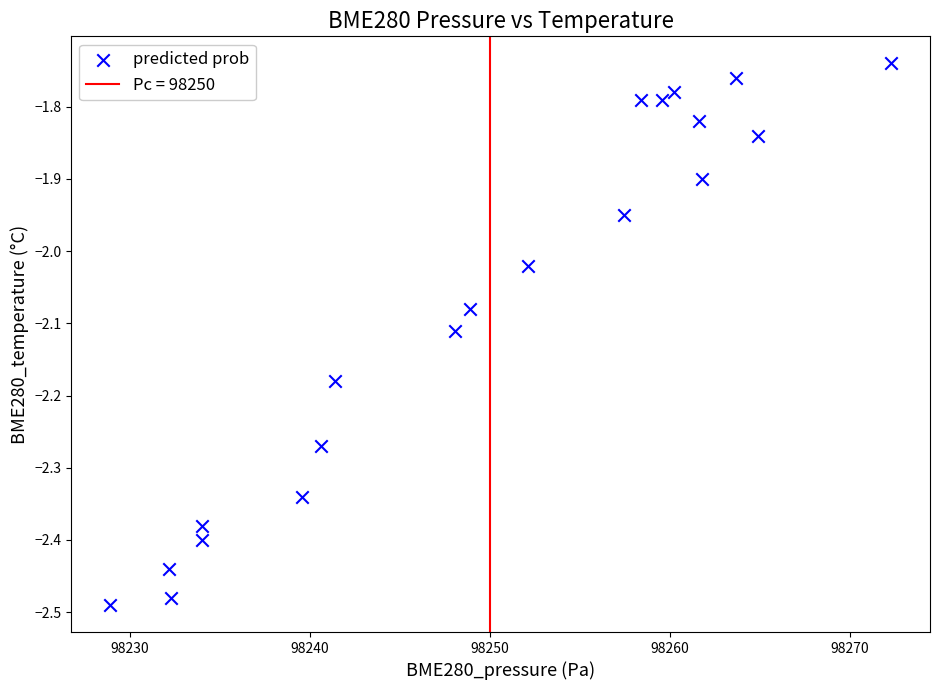

What is the range of X values (max minus min)?

43.4